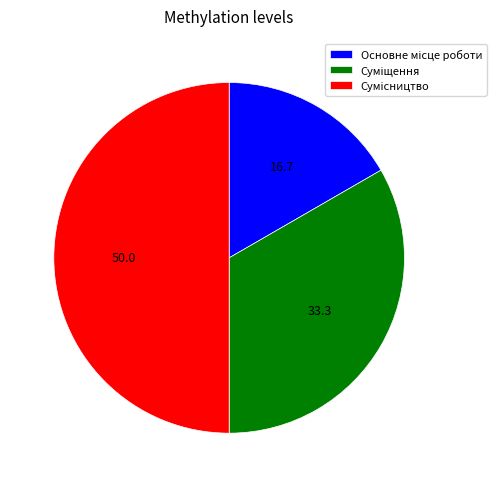

What is the change in value from Основне місце роботи to Сумісництво?

+2